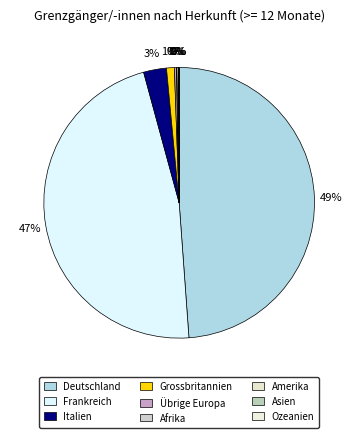

Does any single category account for the majority?

No